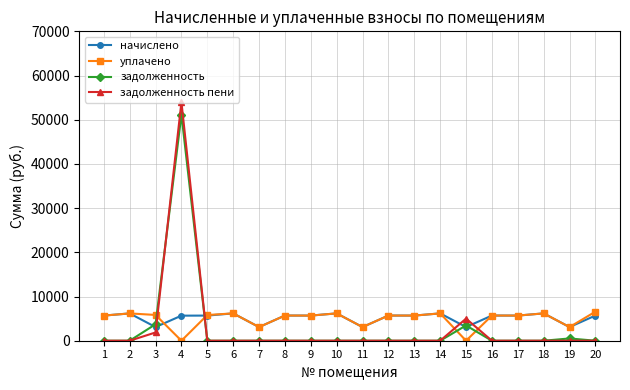

Which series has the largest range (max minus min)?

задолженность пени